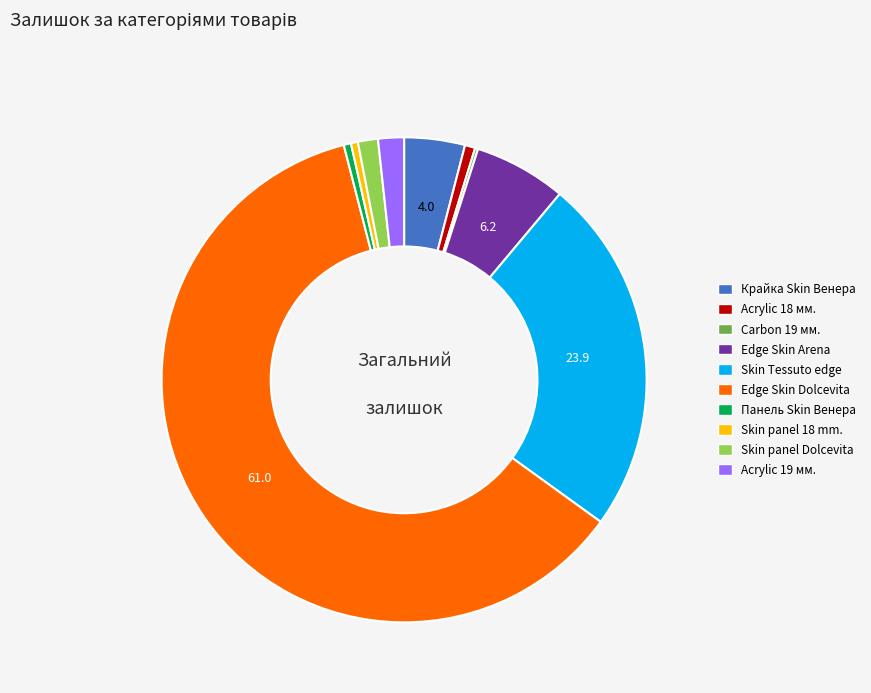

Count the number of slices in the pie.

10